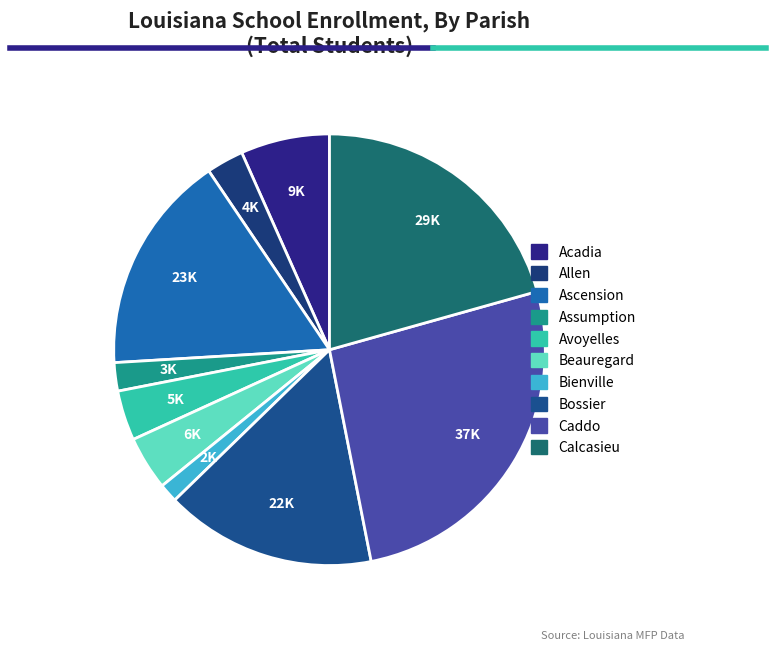

Count the number of slices in the pie.

10